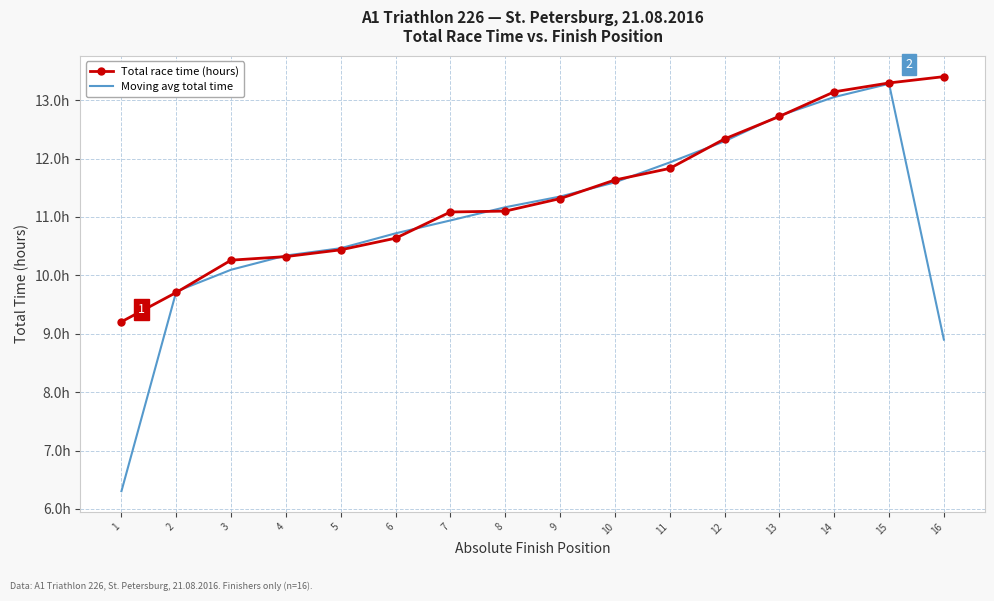

What is the sum of all Total race time (hours) values?

182.4